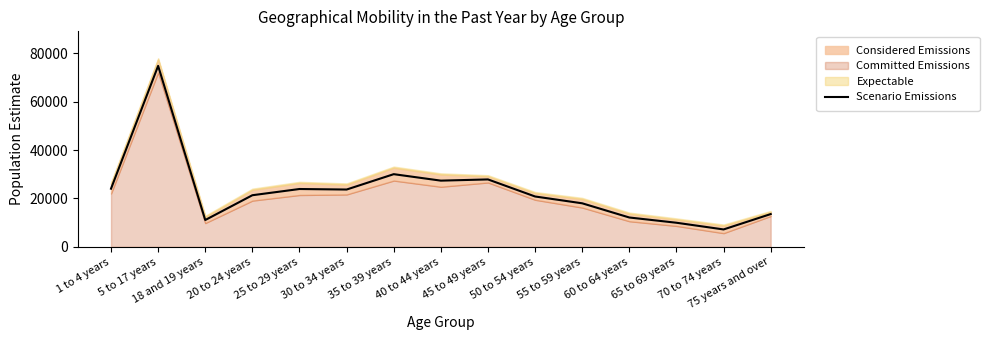

What is the difference between the second highest and second lowest values?

20075